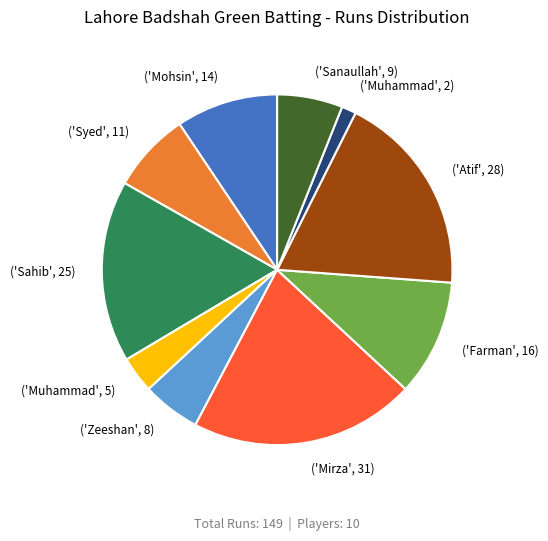

Does ('Farman', 16) represent more than half of the total?

No